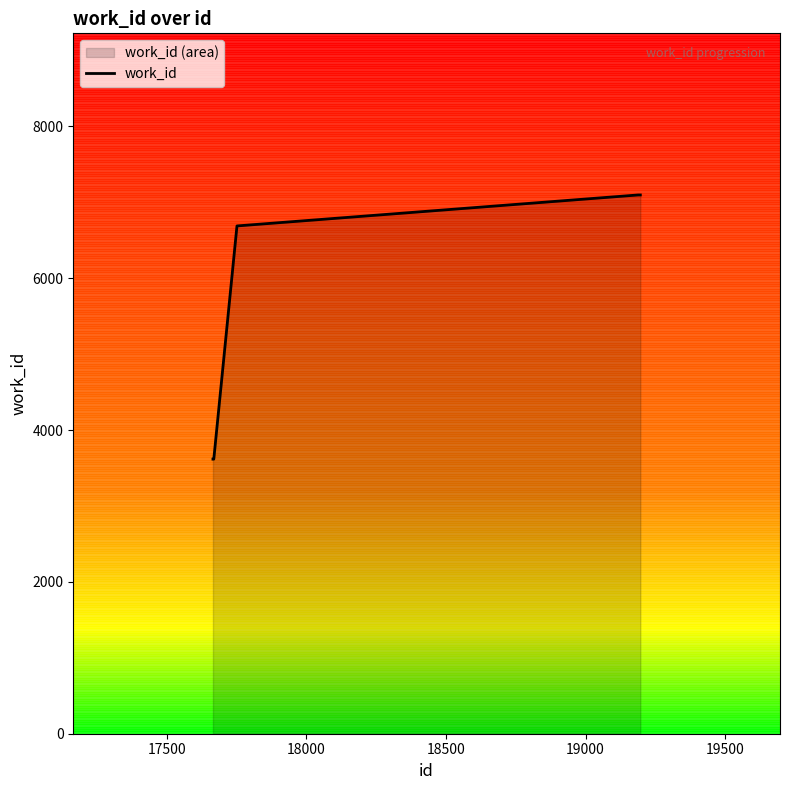

True or false: the data has more than 2 interior local peaks.

False